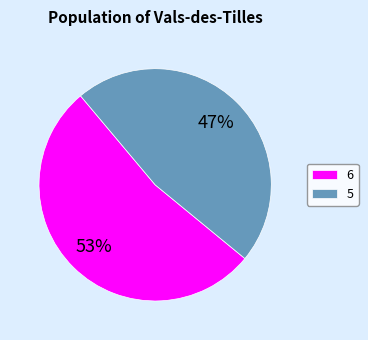

Count the number of slices in the pie.

2